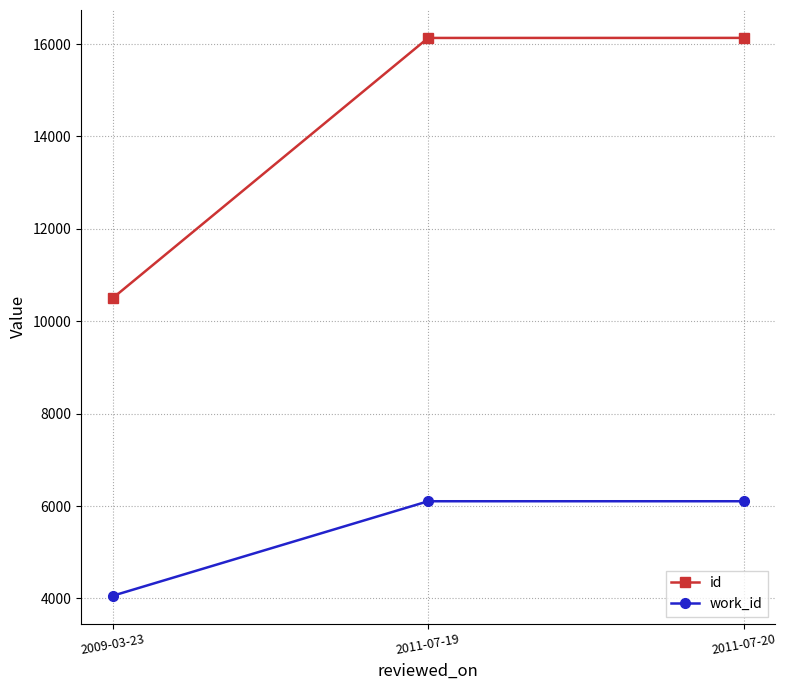

Does the chart have visible grid lines?

Yes